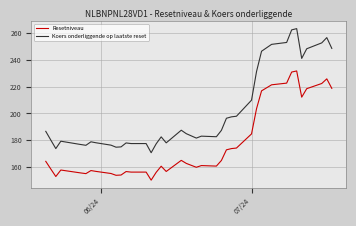

What is the sum of all Resetniveau values?

6916.7